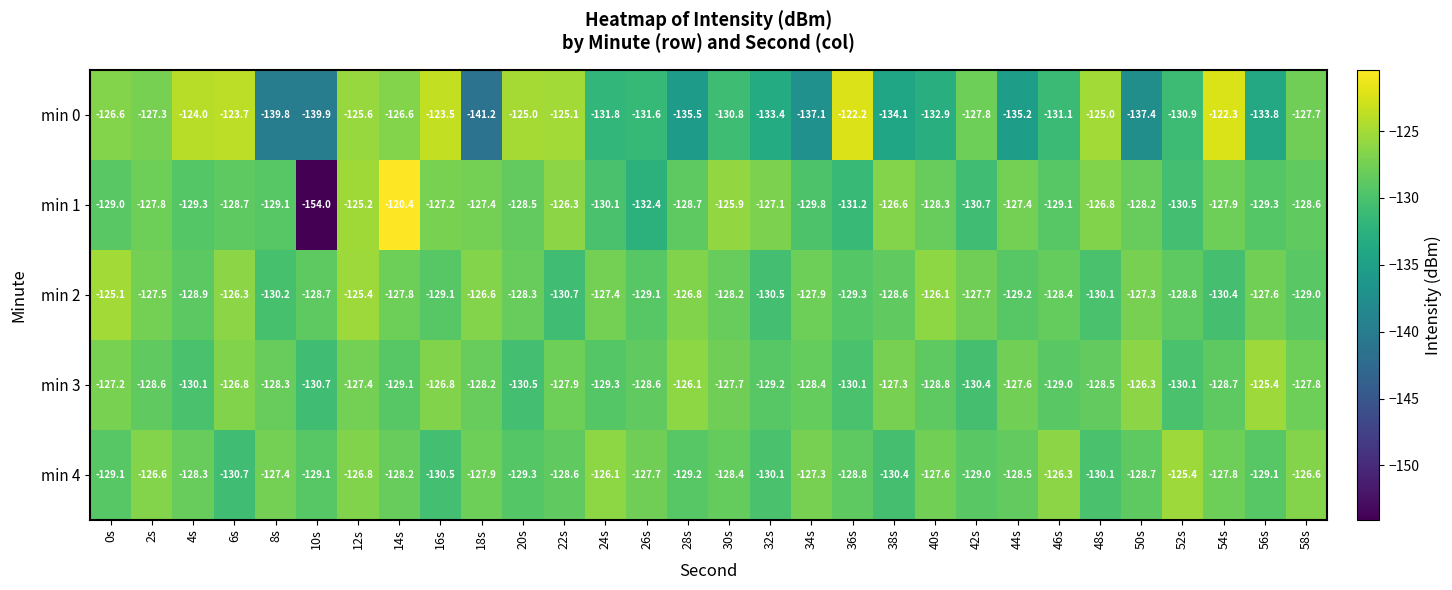

Rank the series at 38s from highest to lowest value.

min 1, min 3, min 2, min 4, min 0